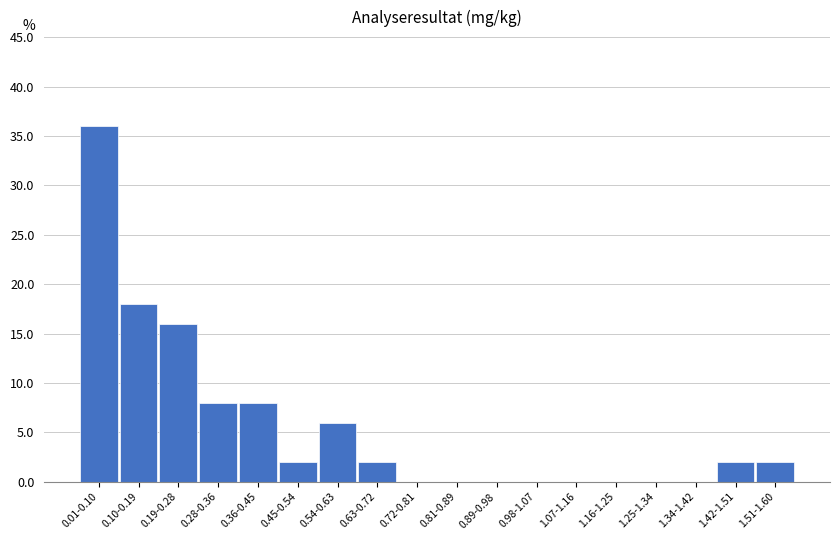

Reading right to left, transcribe all the data shown in this chart.

1.51-1.60=2	1.42-1.51=2	1.34-1.42=0	1.25-1.34=0	1.16-1.25=0	1.07-1.16=0	0.98-1.07=0	0.89-0.98=0	0.81-0.89=0	0.72-0.81=0	0.63-0.72=2	0.54-0.63=6	0.45-0.54=2	0.36-0.45=8	0.28-0.36=8	0.19-0.28=16	0.10-0.19=18	0.01-0.10=36